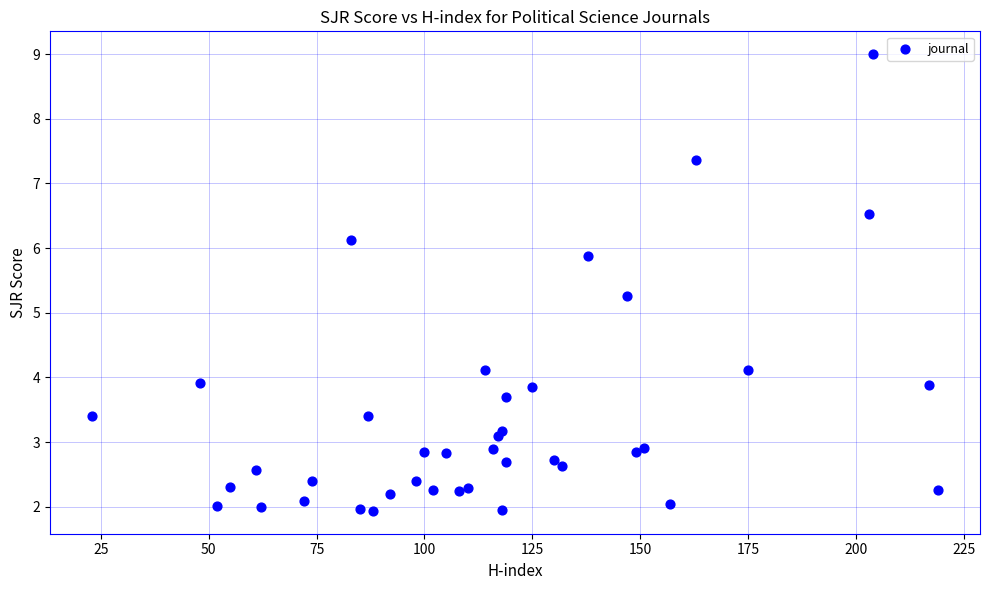

What Y value in the scatter plot is closest to 5?

5.3